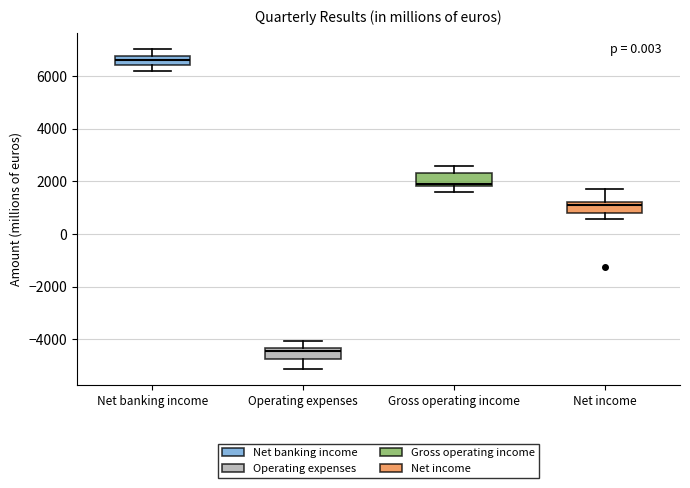

Which box's median line is the lowest?

Operating expenses